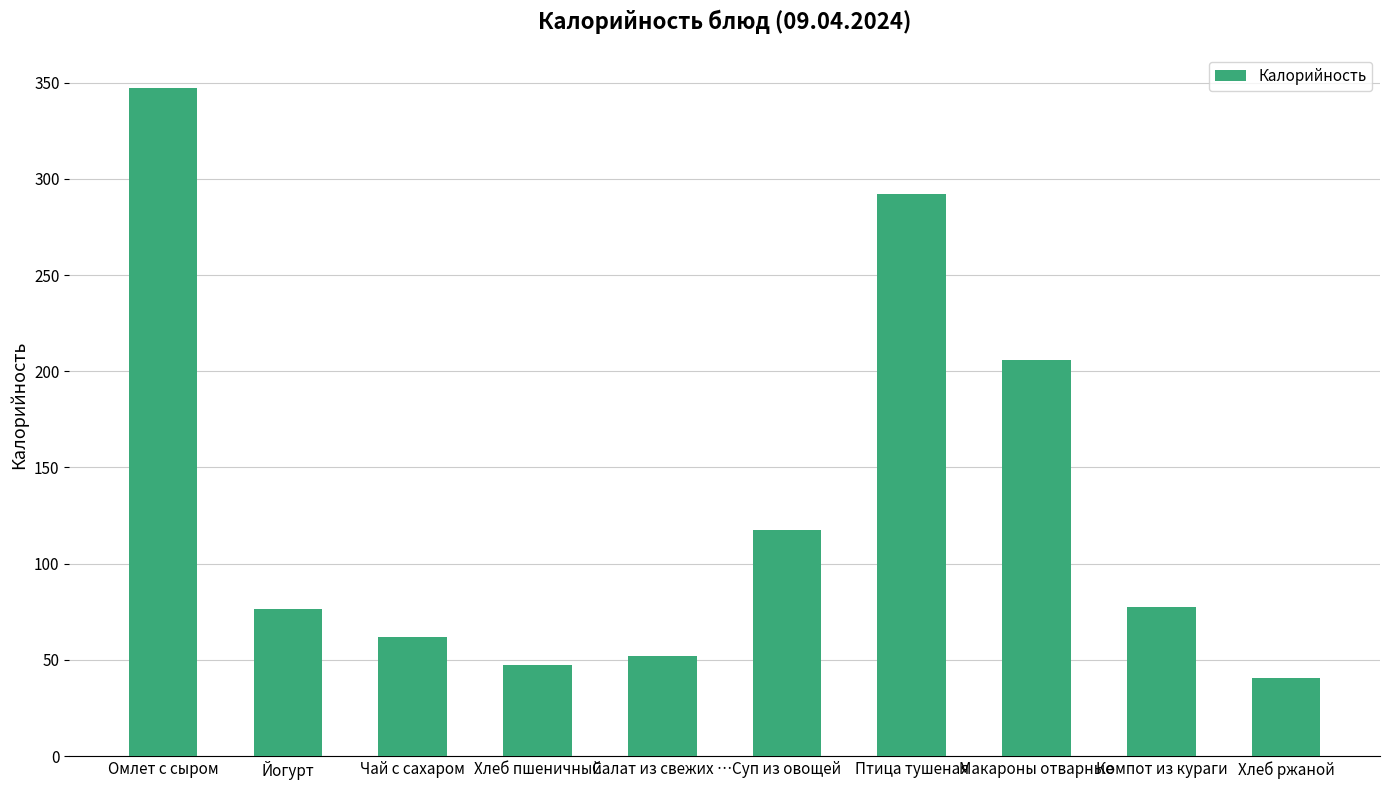

What position from the right is Компот из кураги?

2